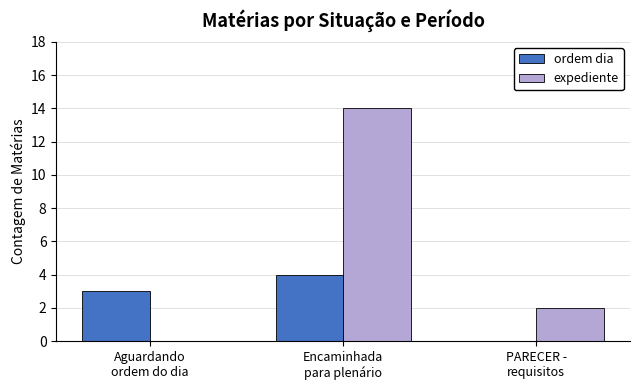

Reading right to left, what are all the values shown in this chart?

ordem dia: 0	4	3
expediente: 2	14	0